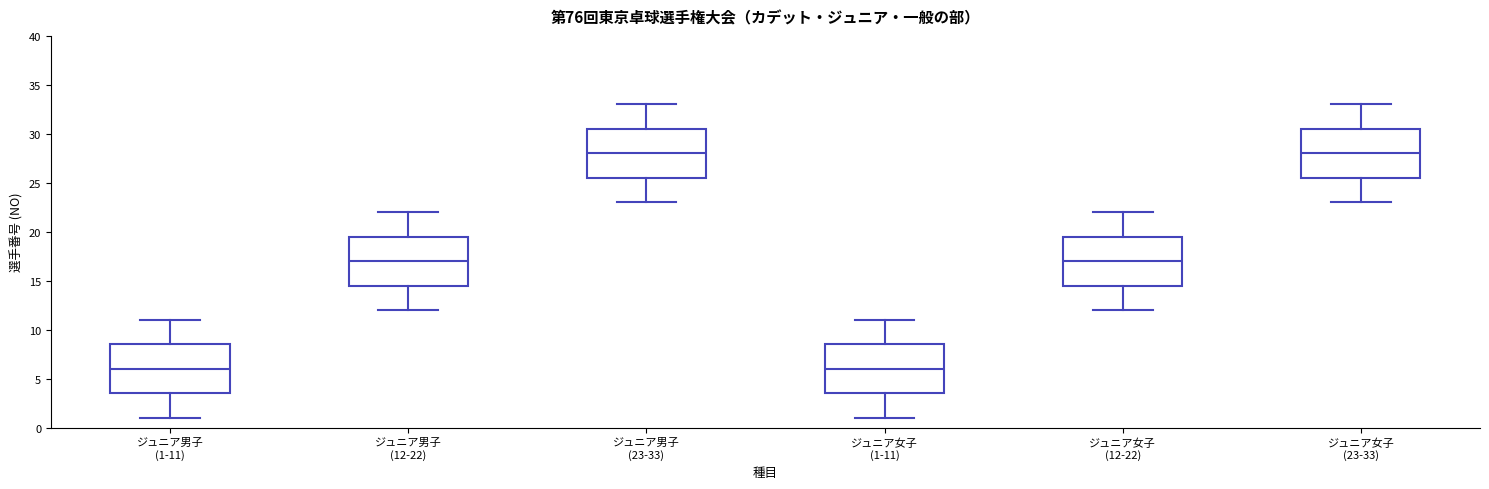

Where is the upper edge of the box for ジュニア男子 (1-11) on the y-axis? The values are not printed on the chart, so give them approximately, as read against the axis.

8.5